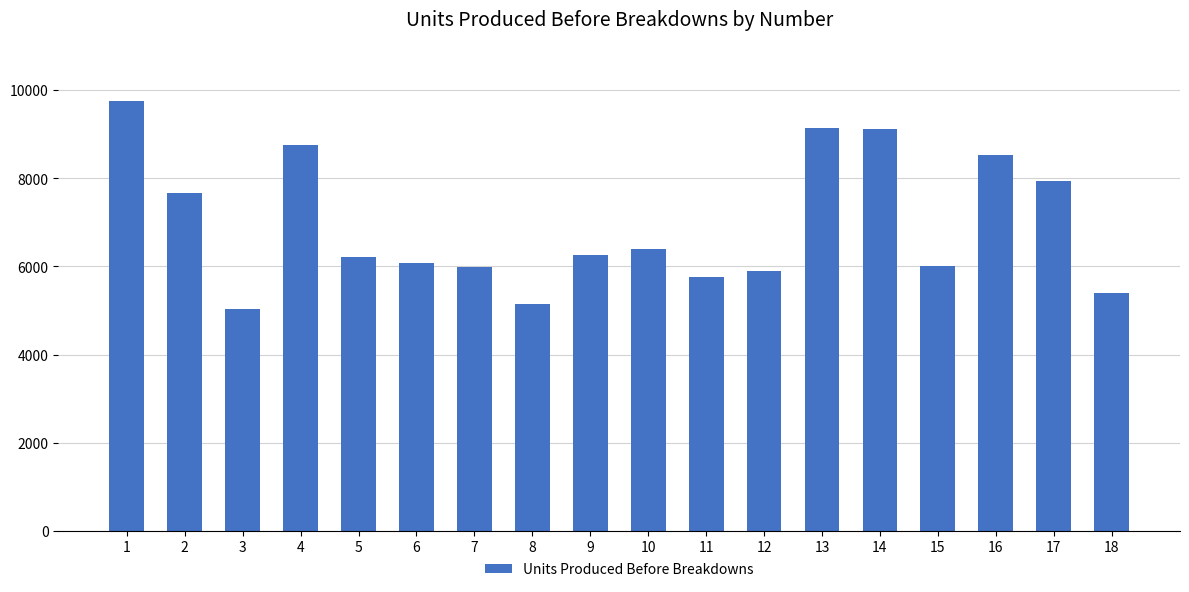

Which label corresponds to the largest value in the chart?

1